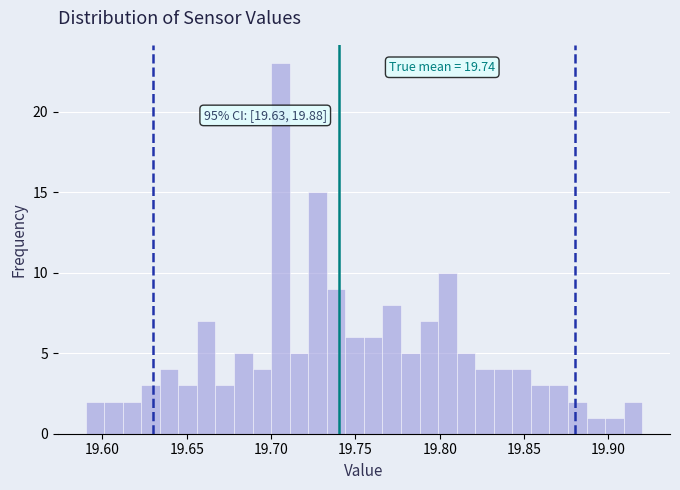

Around what value on the x-axis is the tallest bar? Give the approximate position of its centre, as read against the axis.

19.705